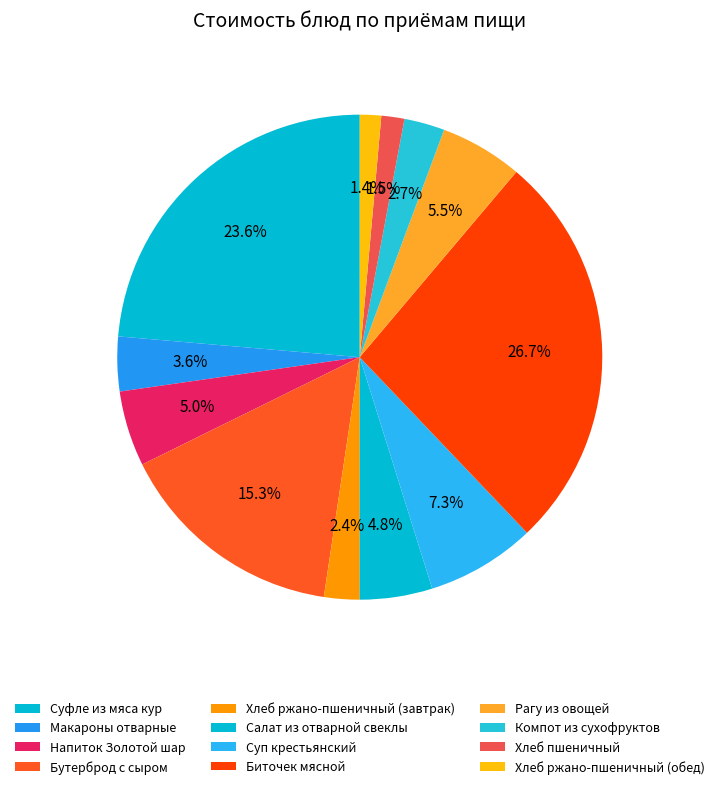

True or false: Суп крестьянский accounts for 7% of the total.

True